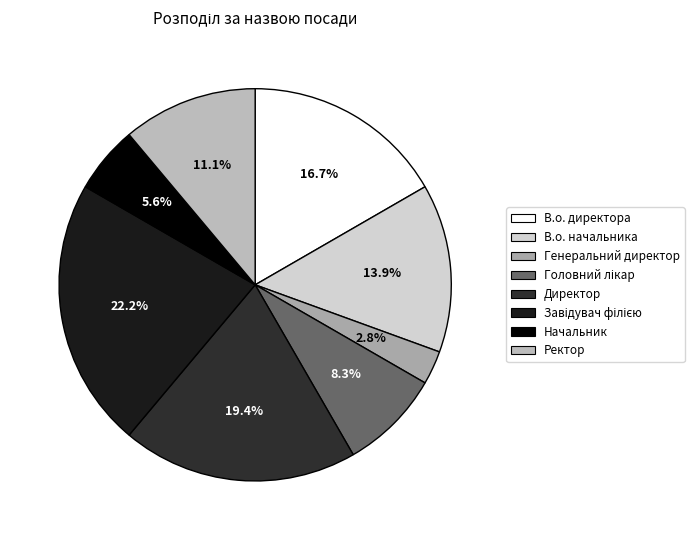

Which slice is the largest?

Завідувач філією